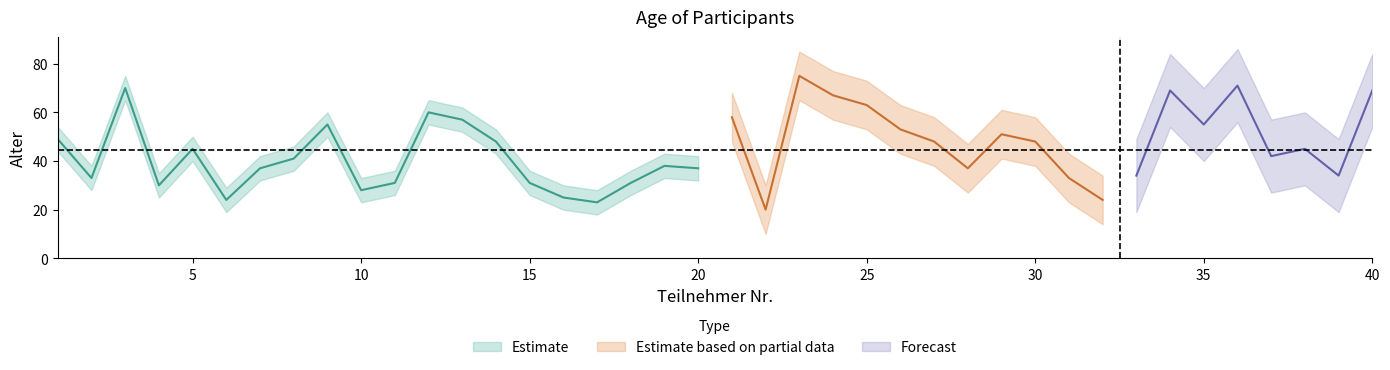

Where does the data first go above 45?

1